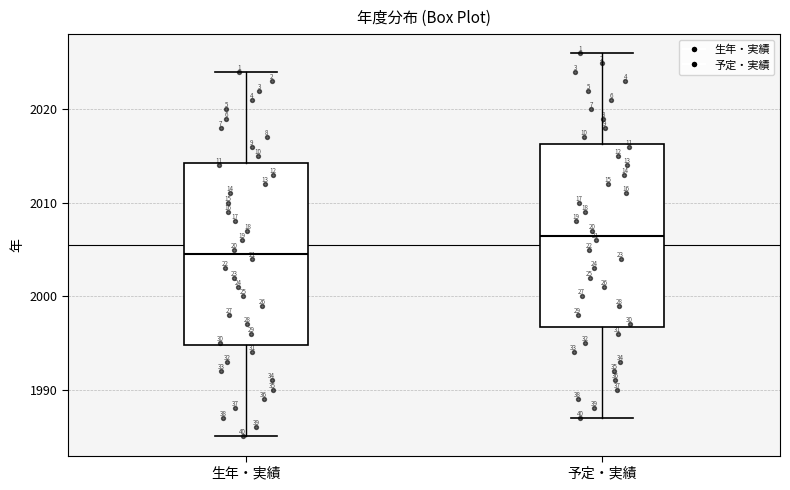

Where is the lower edge of the box for 生年・実績 on the y-axis? The values are not printed on the chart, so give them approximately, as read against the axis.

1995